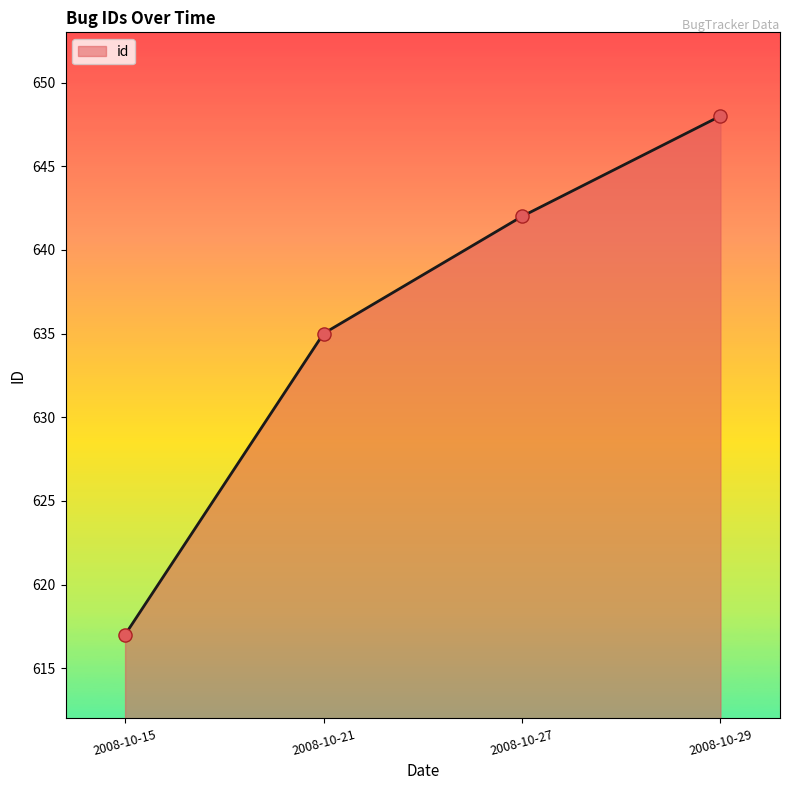

What is the ratio of the value at 2008-10-27 to the value at 2008-10-15?

1.0